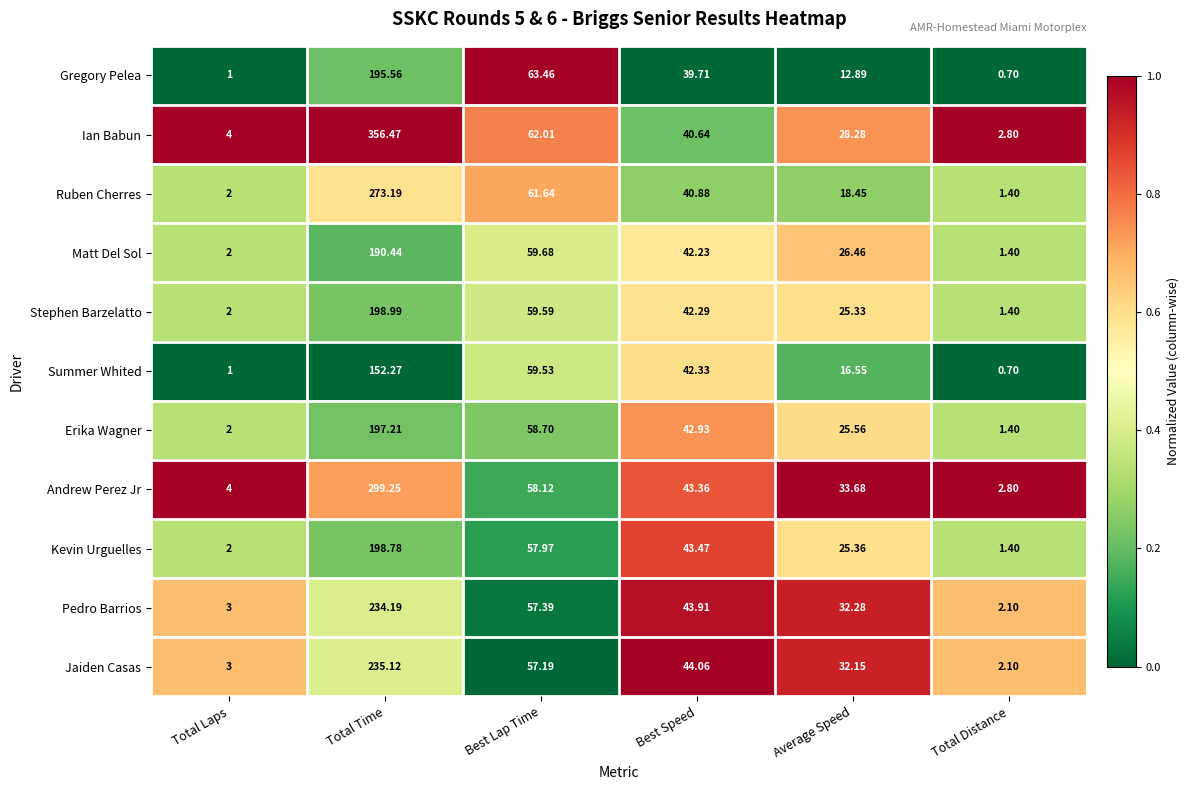

At which label does Erika Wagner reach its peak?

Total Time